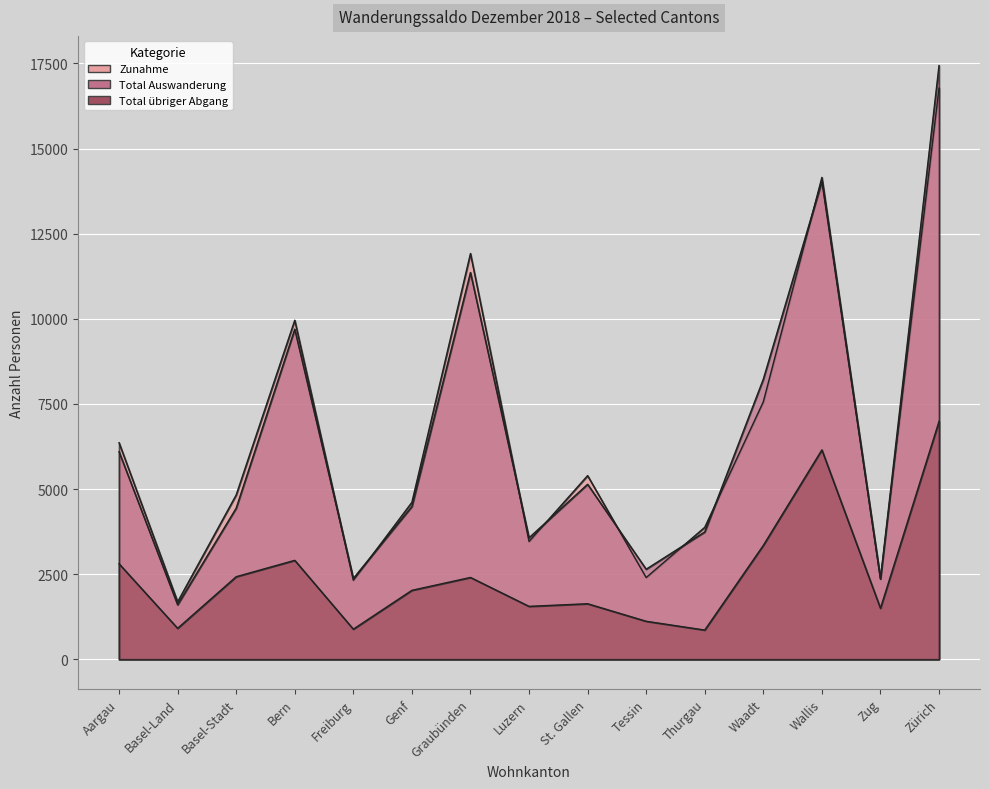

What is the difference between the maximum and minimum values in the Total übriger Abgang series?

6129